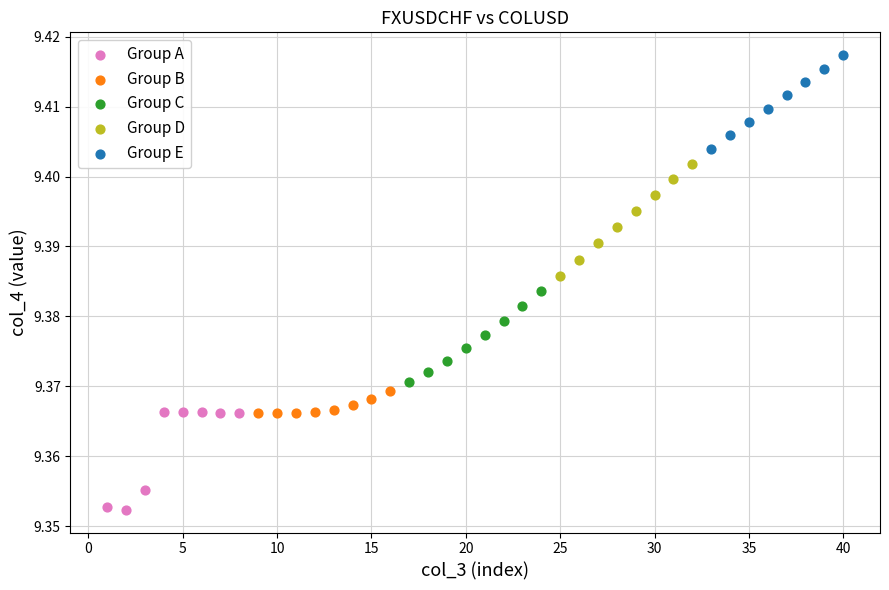

Which series reaches the minimum Y coordinate?

Group A